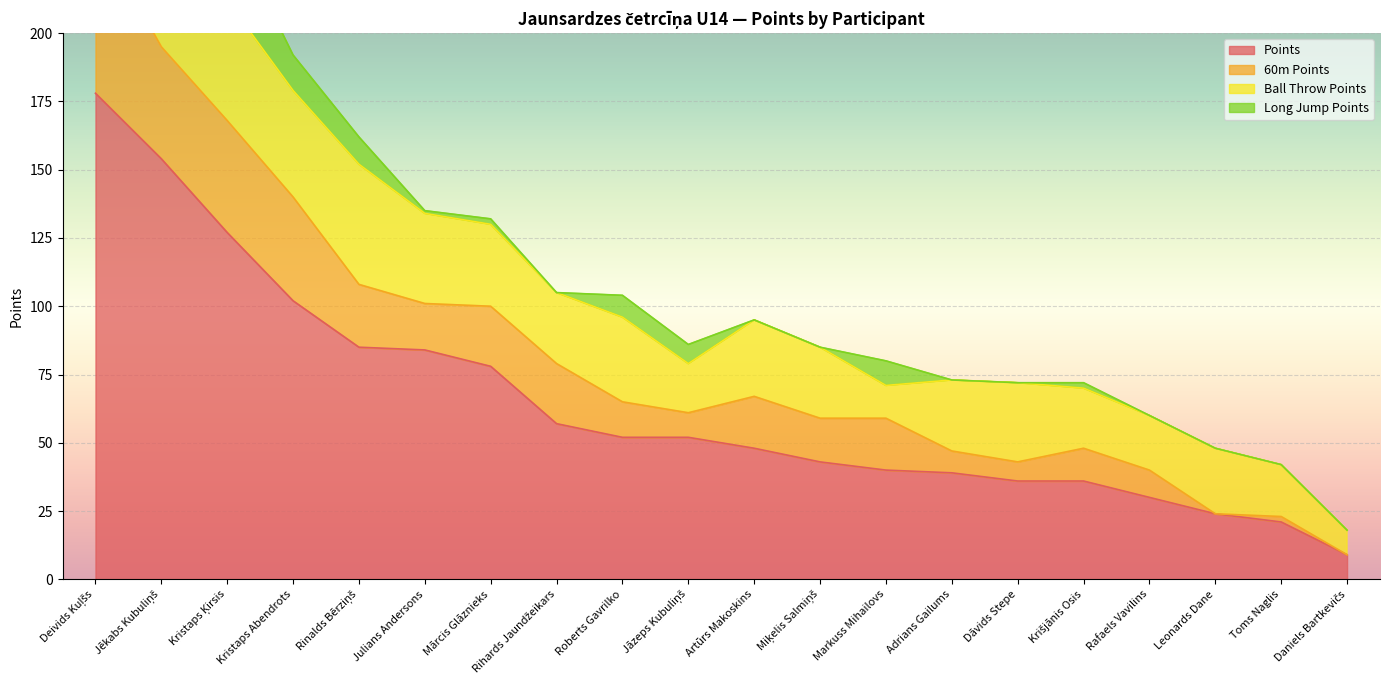

Is it true that Long Jump Points equals 12 at Roberts Gavrilko?

False